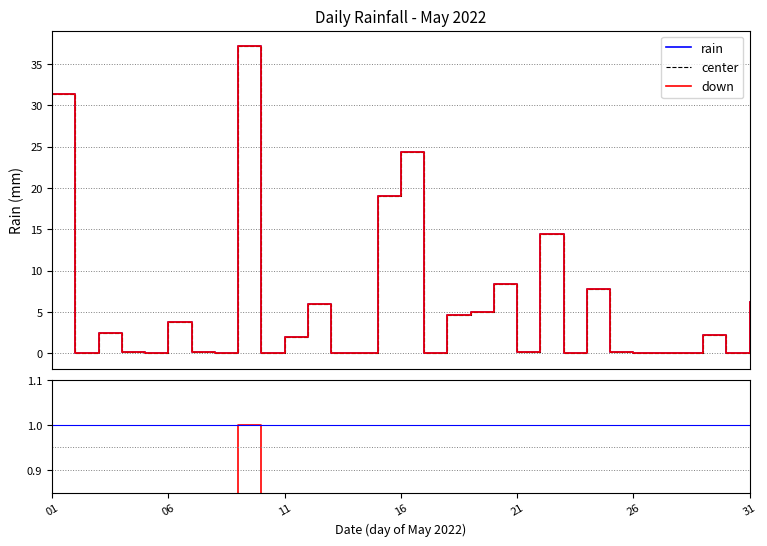

Is it true that the value at 2022-05-12 is 1.4?

False